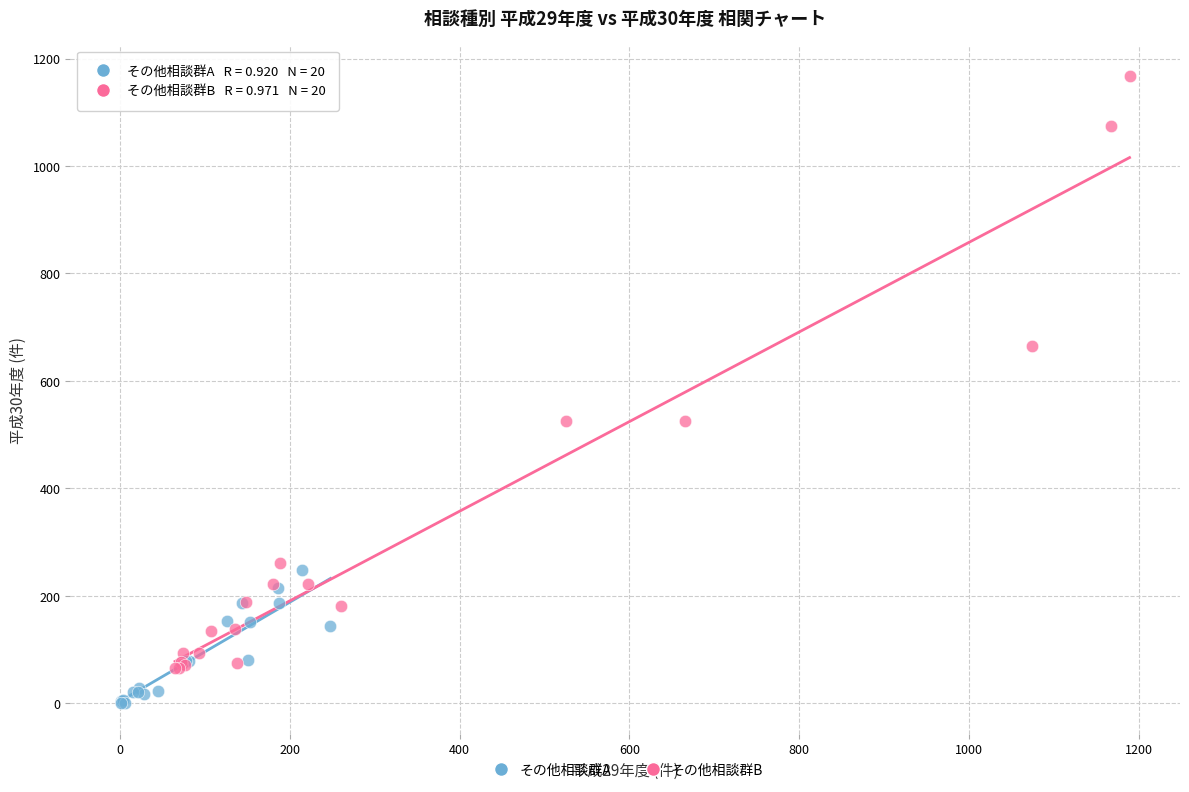

Which series reaches the maximum Y coordinate?

その他相談群B